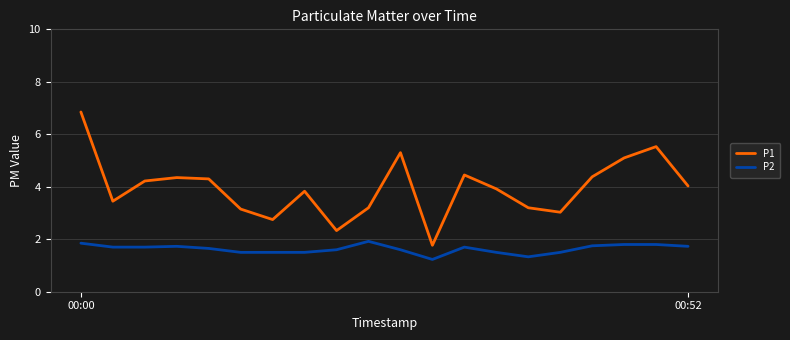

True or false: P2 and P1 intersect in this chart.

False